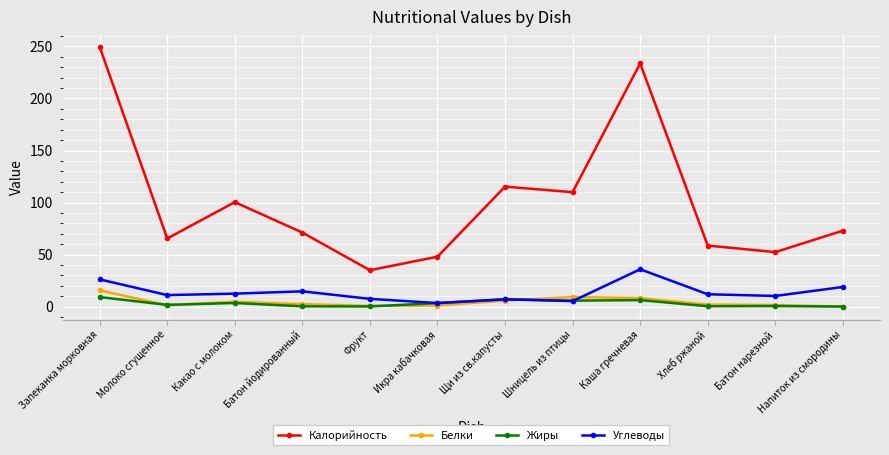

What is the value of the Углеводы point at the 9th from the left?

35.9